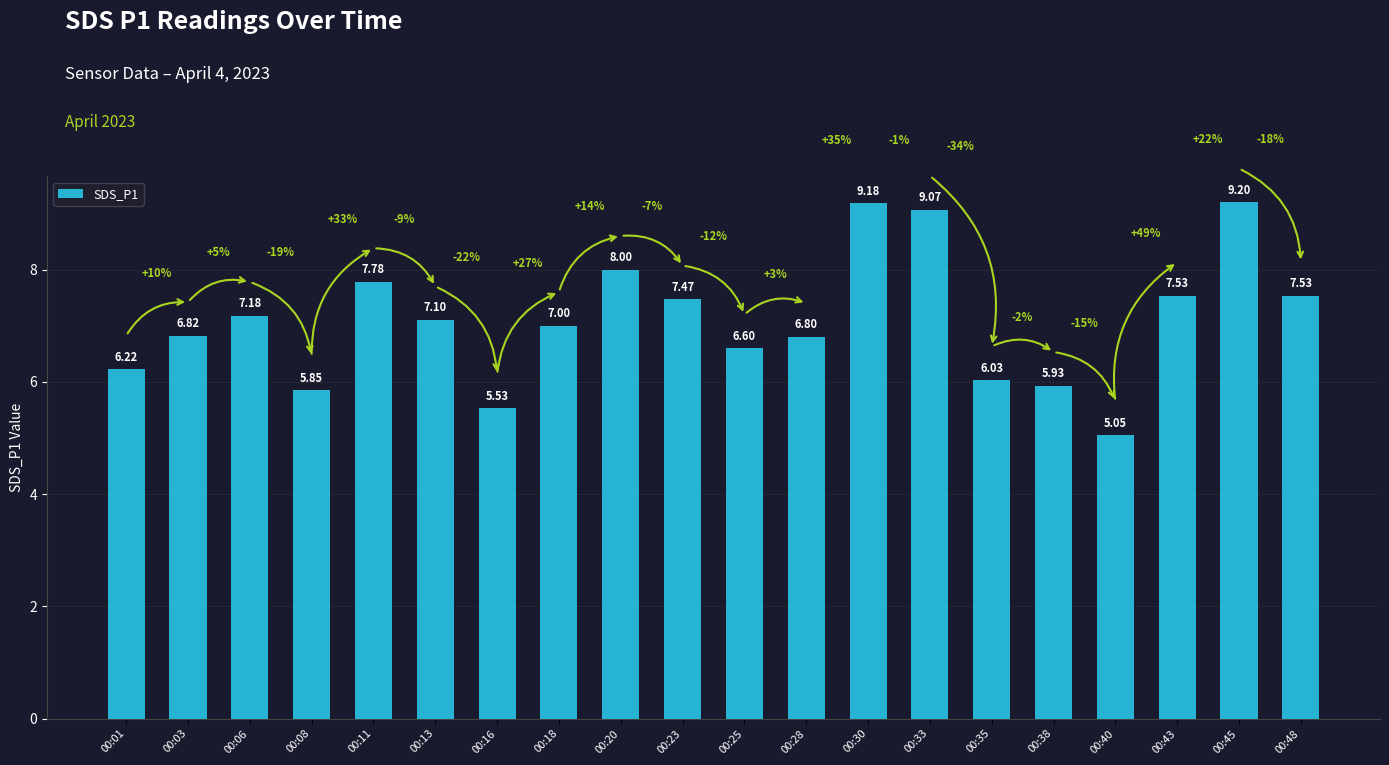

What is the average value?

7.1